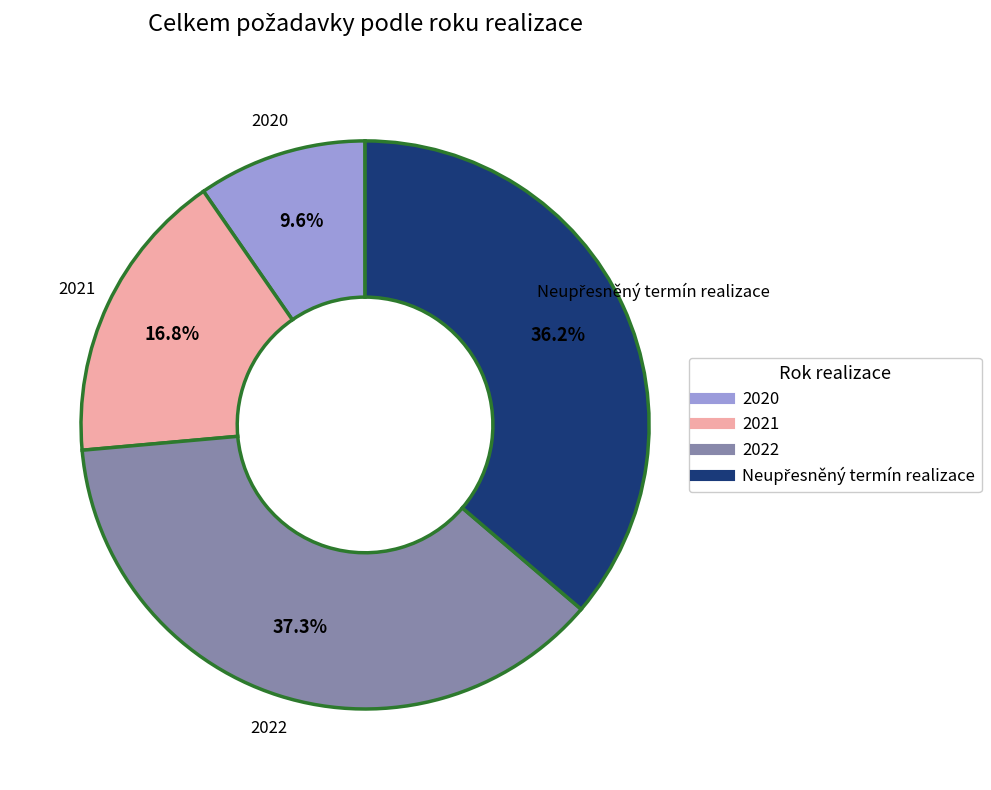

To the nearest percent, what is the average slice percentage?

25%